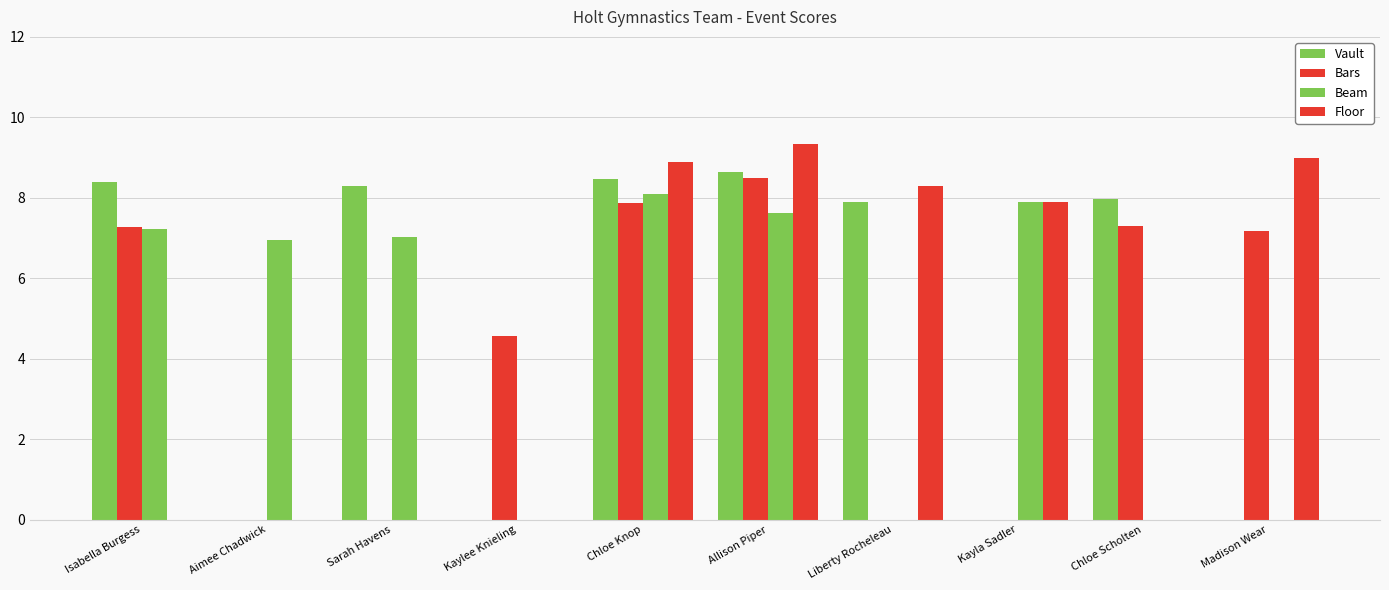

How many categories are shown in the chart?

10